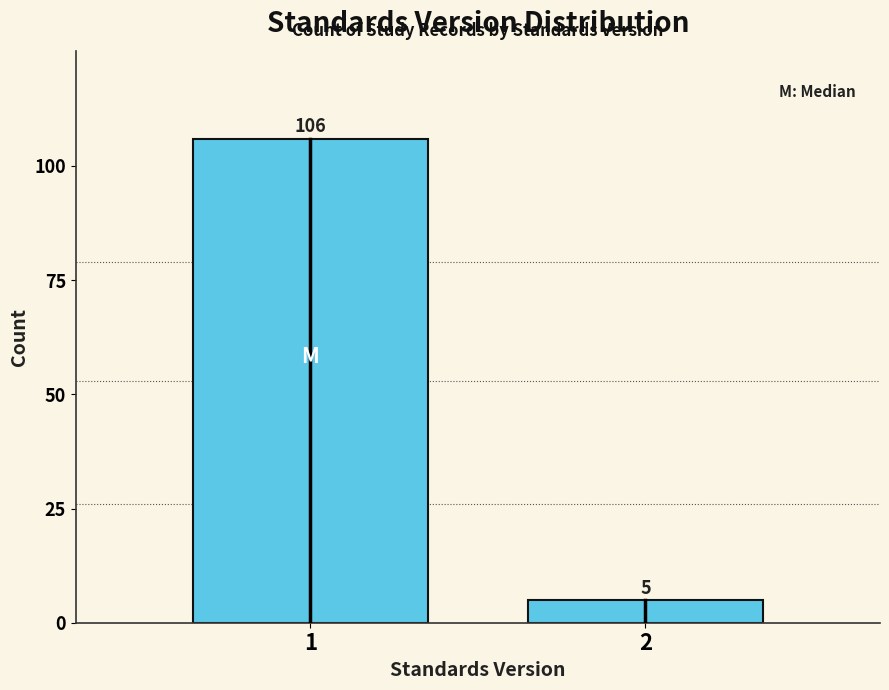

Reading right to left, list all the values displayed in this chart.

2=5	1=106